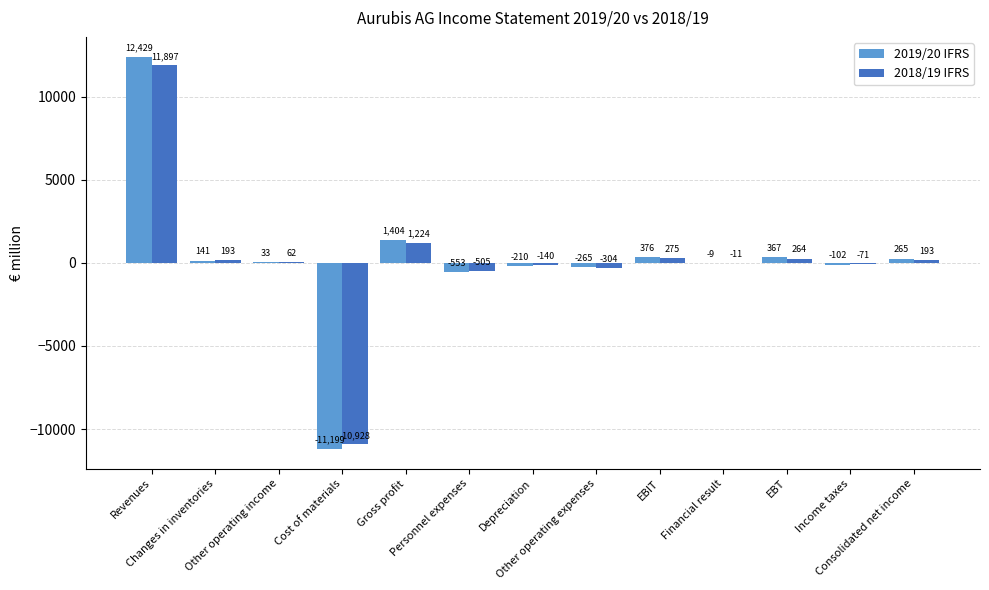

Which series has the largest total across all categories?

2019/20 IFRS